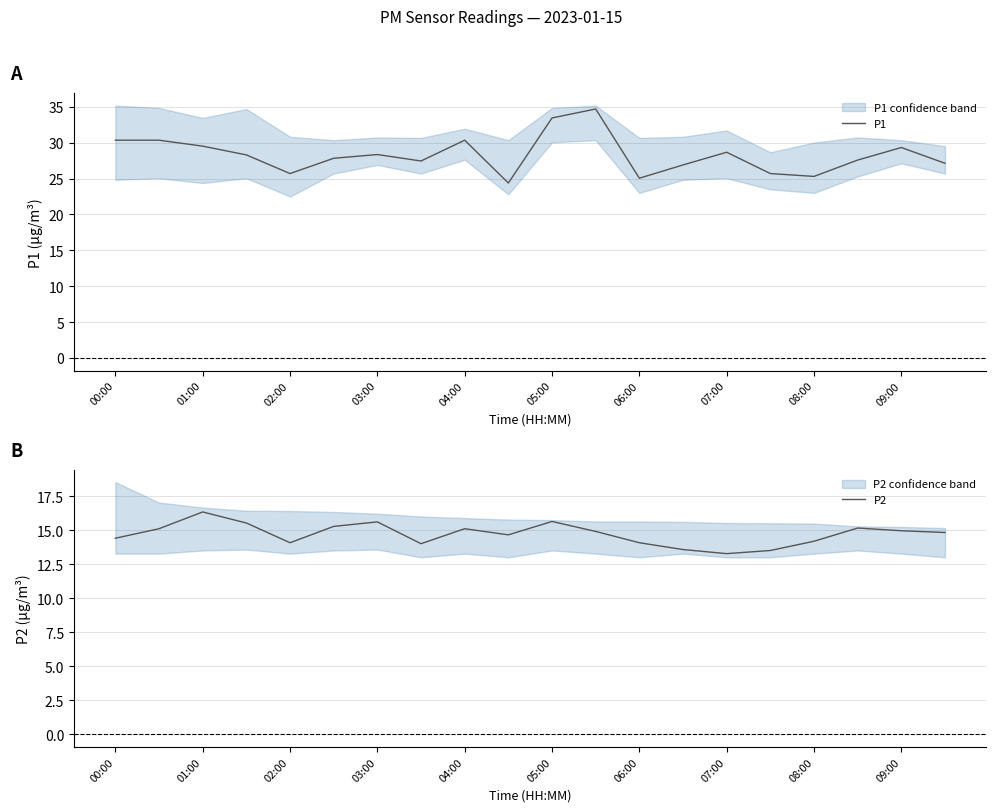

True or false: P2 and P1 intersect in this chart.

False